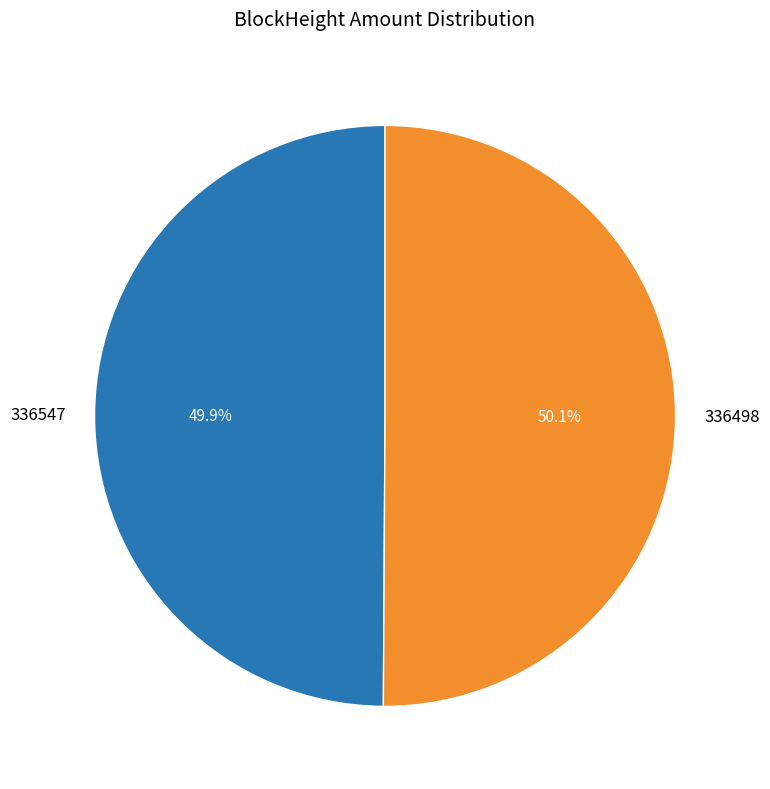

Is there any slice that represents more than half of the pie?

Yes